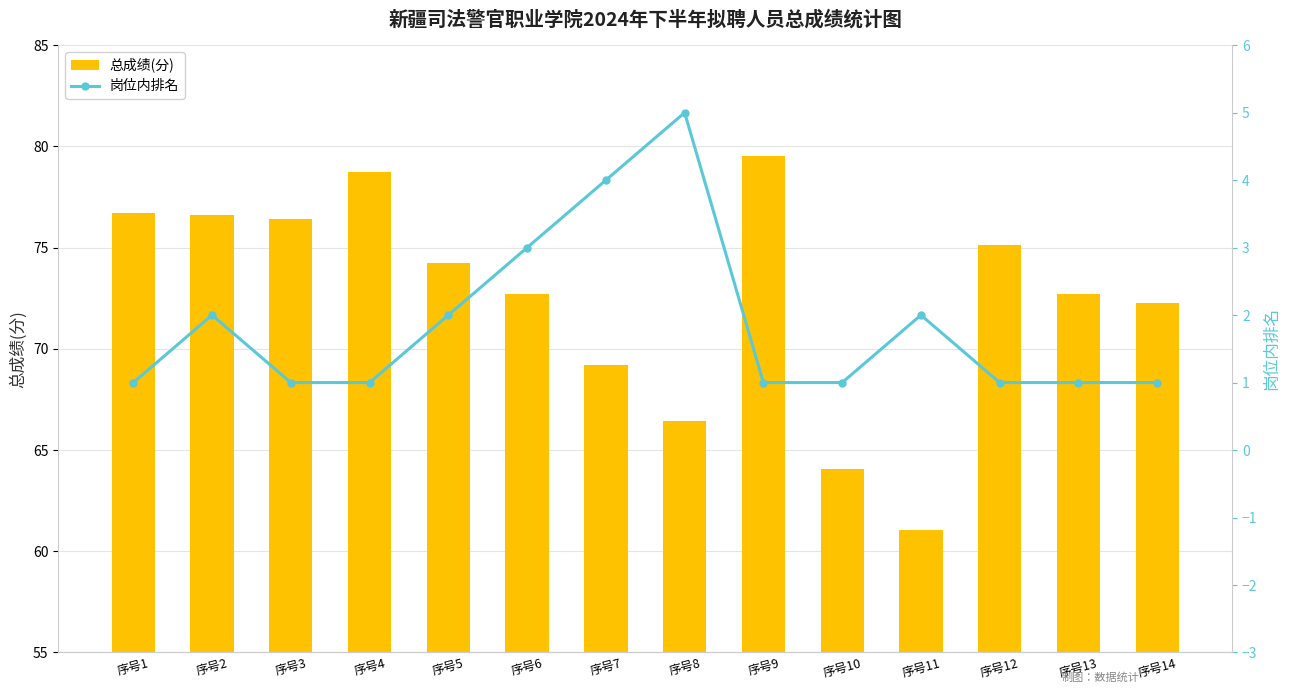

What is the difference between the highest and lowest values at 序号8?

61.4